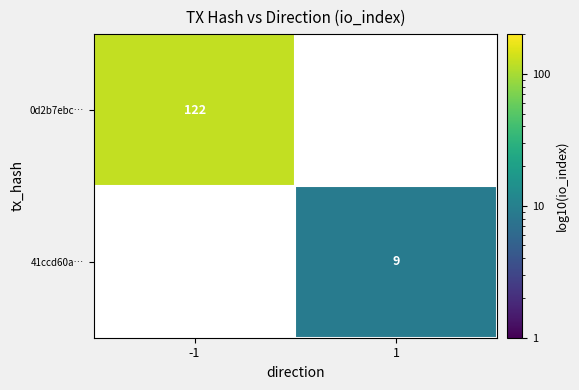

The value of 0d2b7ebc… at -1 is 68.6. True or false?

False